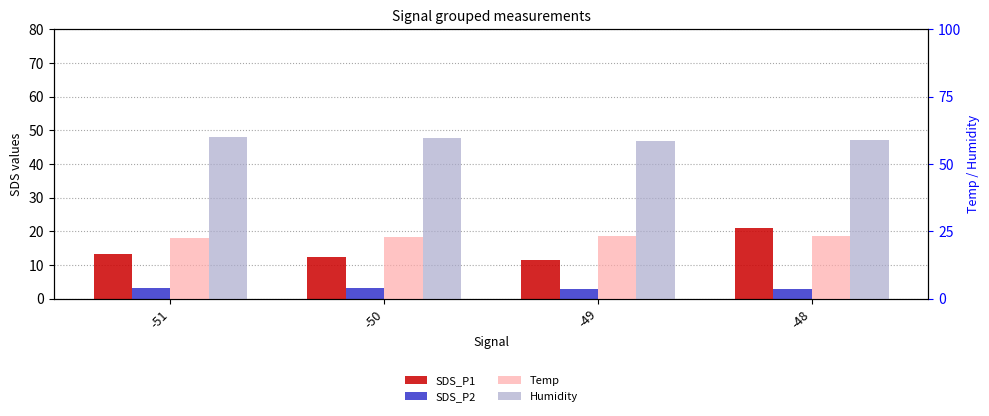

What is the sum of all Humidity values?

237.0